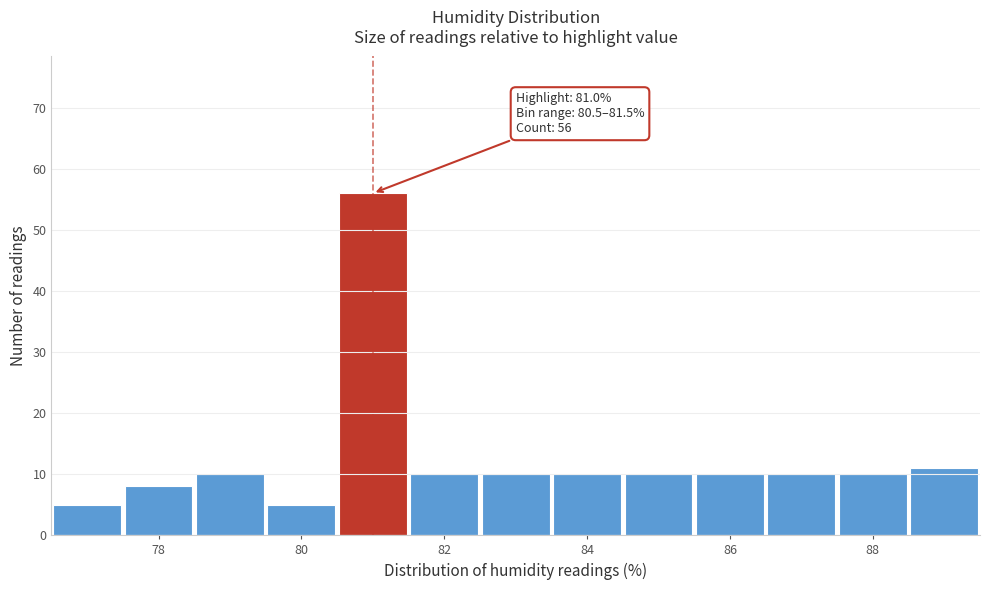

Over which range of the x-axis is the bar tallest?

80.5 to 81.5